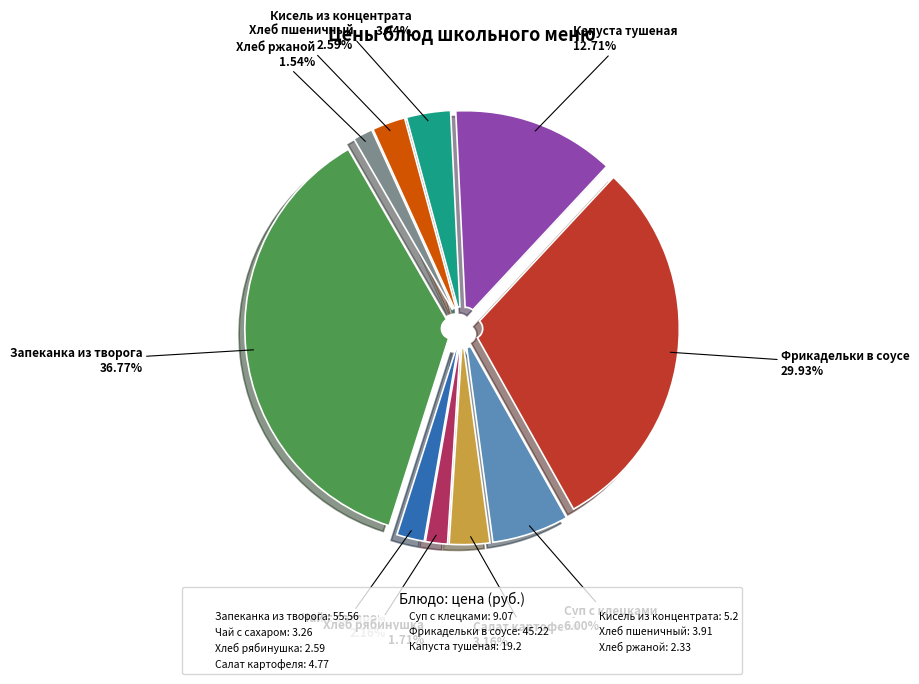

To the nearest percent, what percentage of the pie is Суп с клецками?

6%